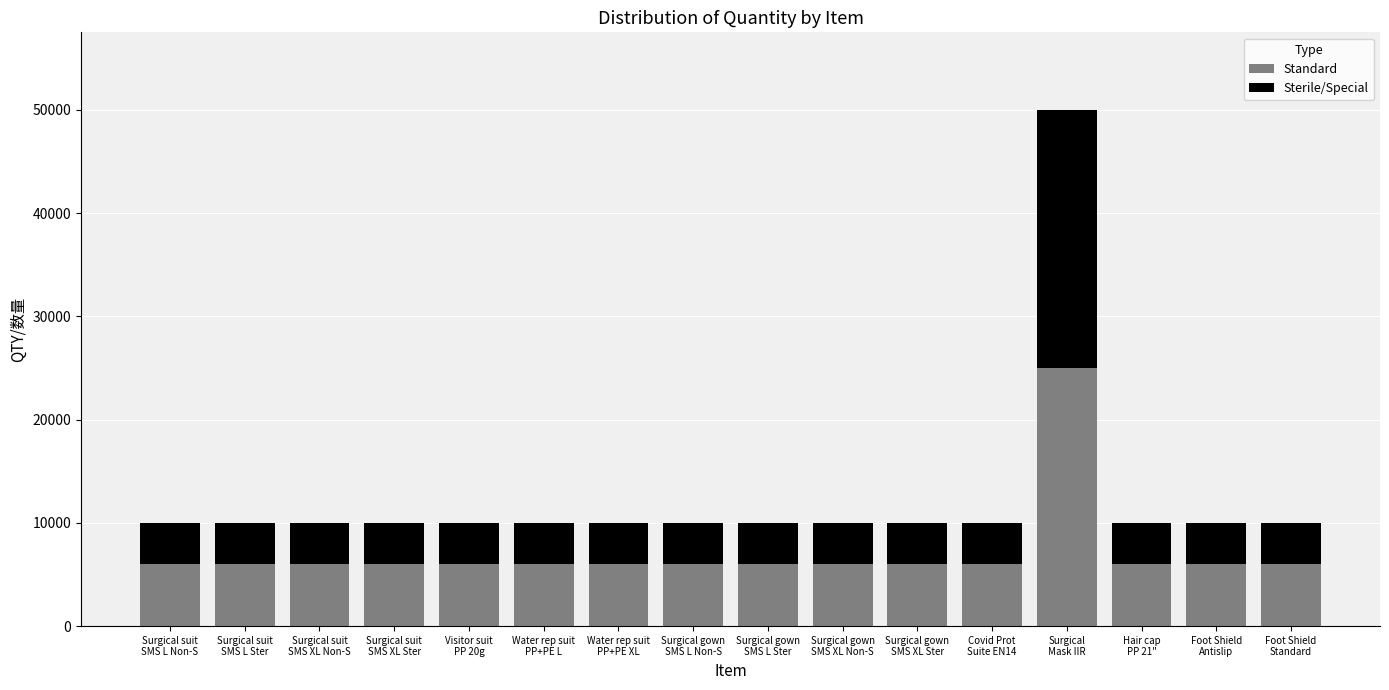

What is the total value across all series at Surgical gown
SMS L Ster?

10000